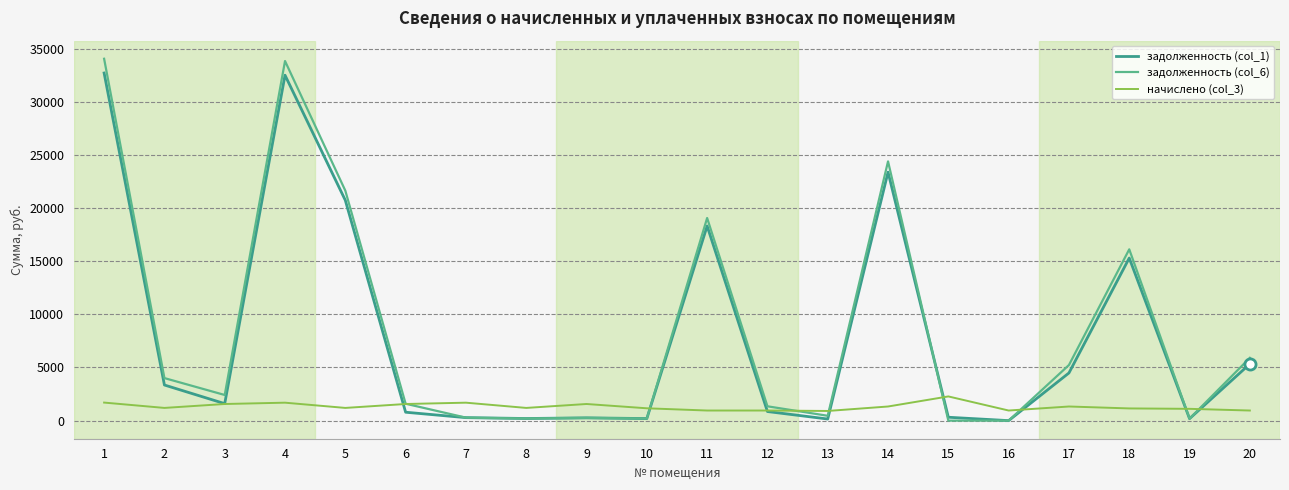

Which series has the widest spread of values?

задолженность (col_6)